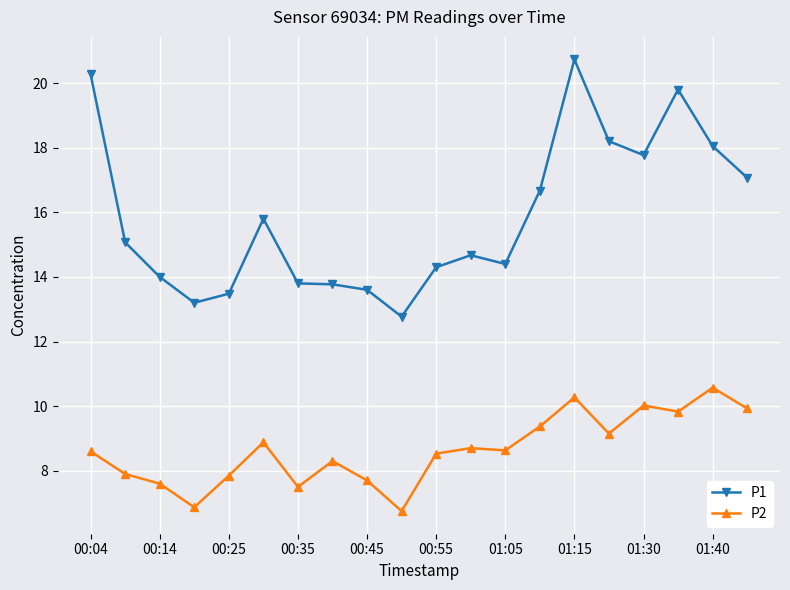

What is the average value of the P2 series?

8.6